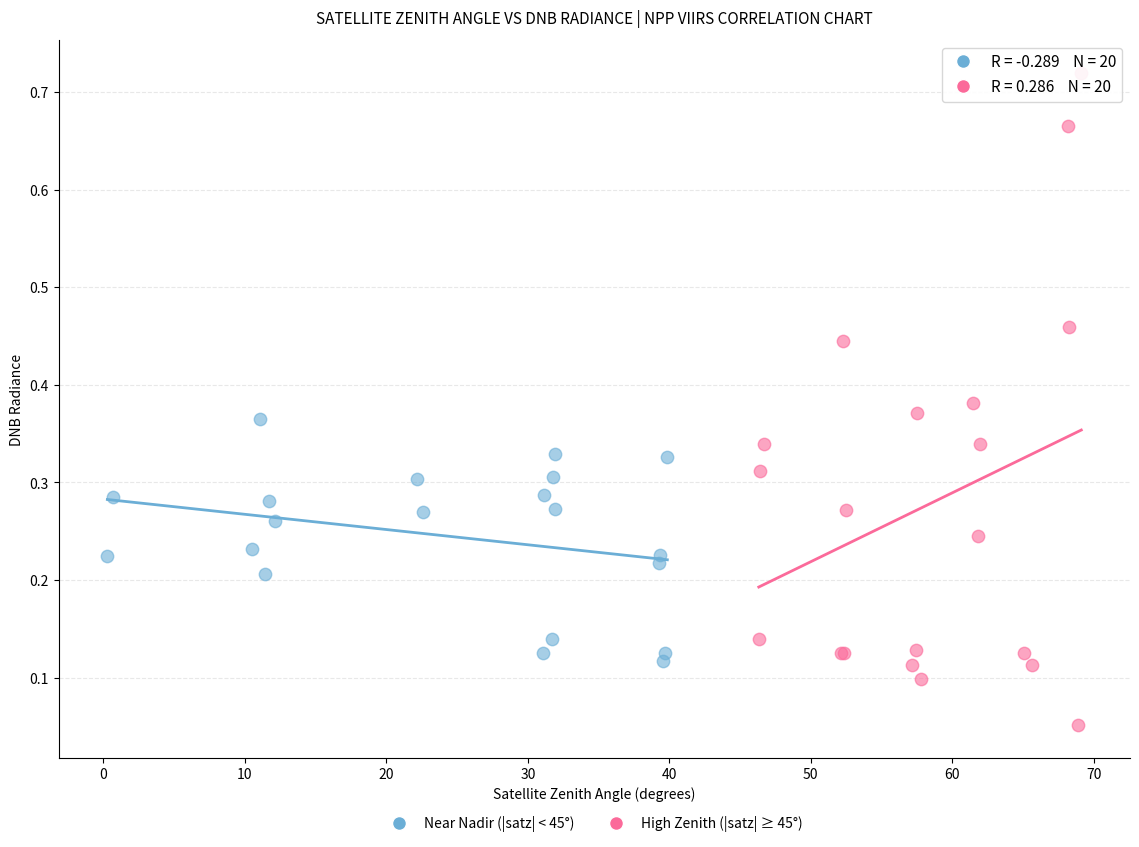

Which series has the widest spread of Y values?

High Zenith (|satz| ≥ 45°)